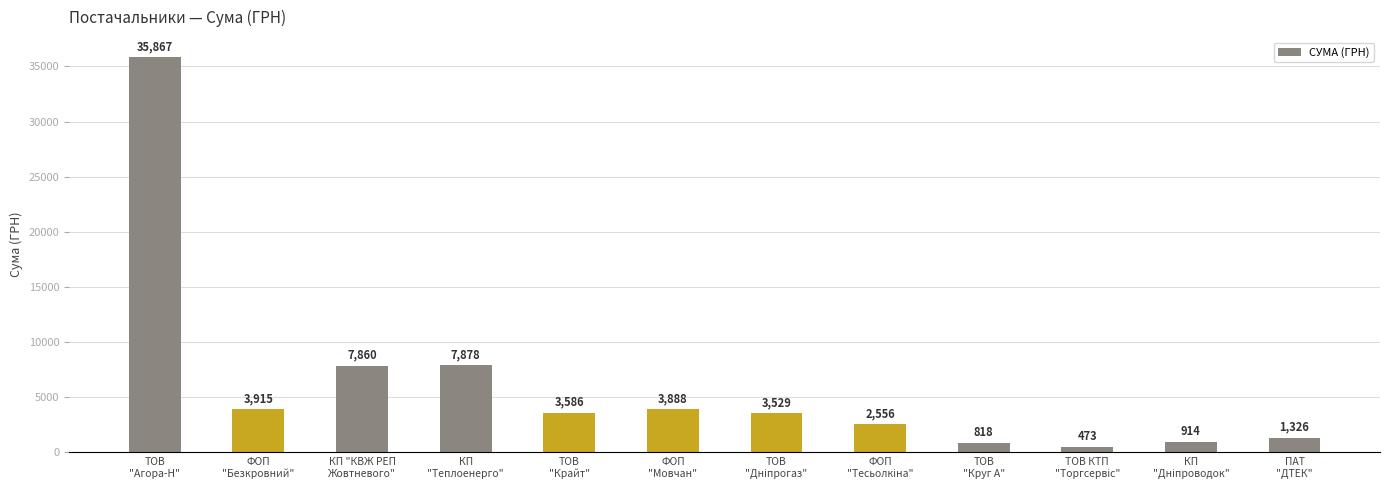

What is the value of the 7th bar from the left?

3529.0